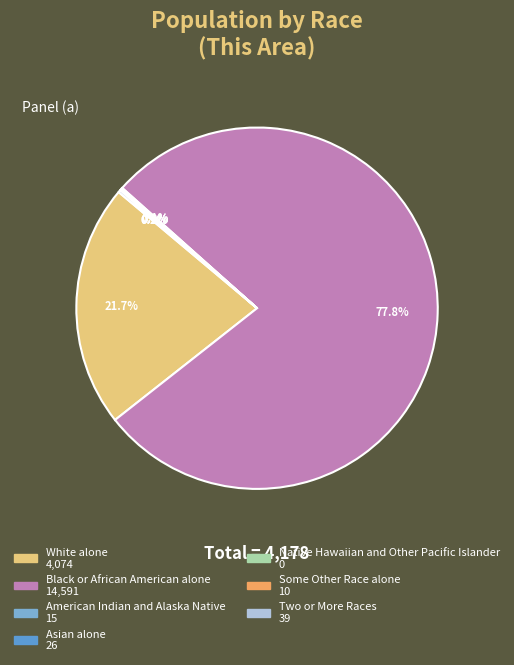

What is the change in value from Some Other Race alone to Two or More Races?

+29